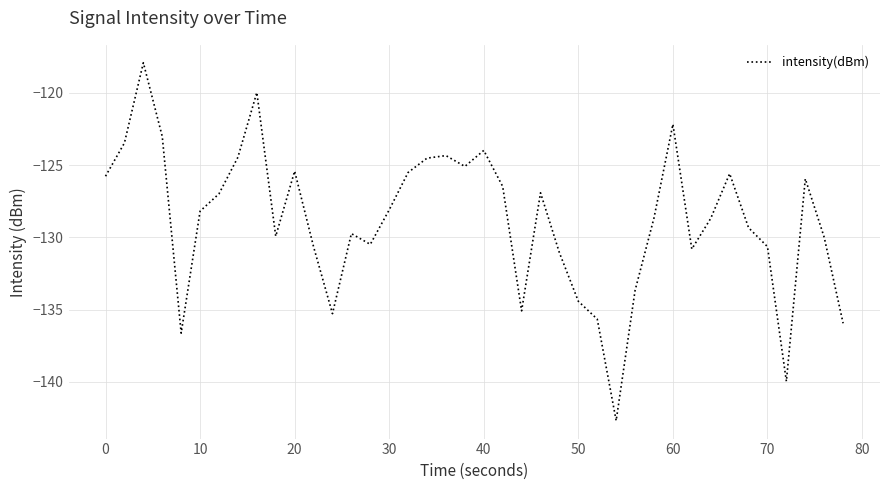

What is the greatest value displayed?

-117.9